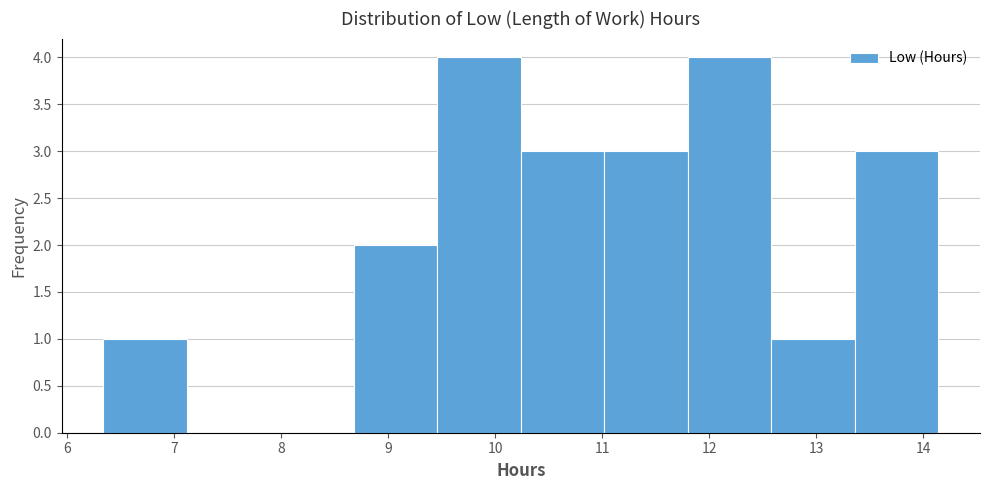

What is the height of the bar covering 9.46 to 10.24 on the x-axis? Neither the bar edges nor the heights are printed on the chart, so give them approximately, as read against the axes.

4